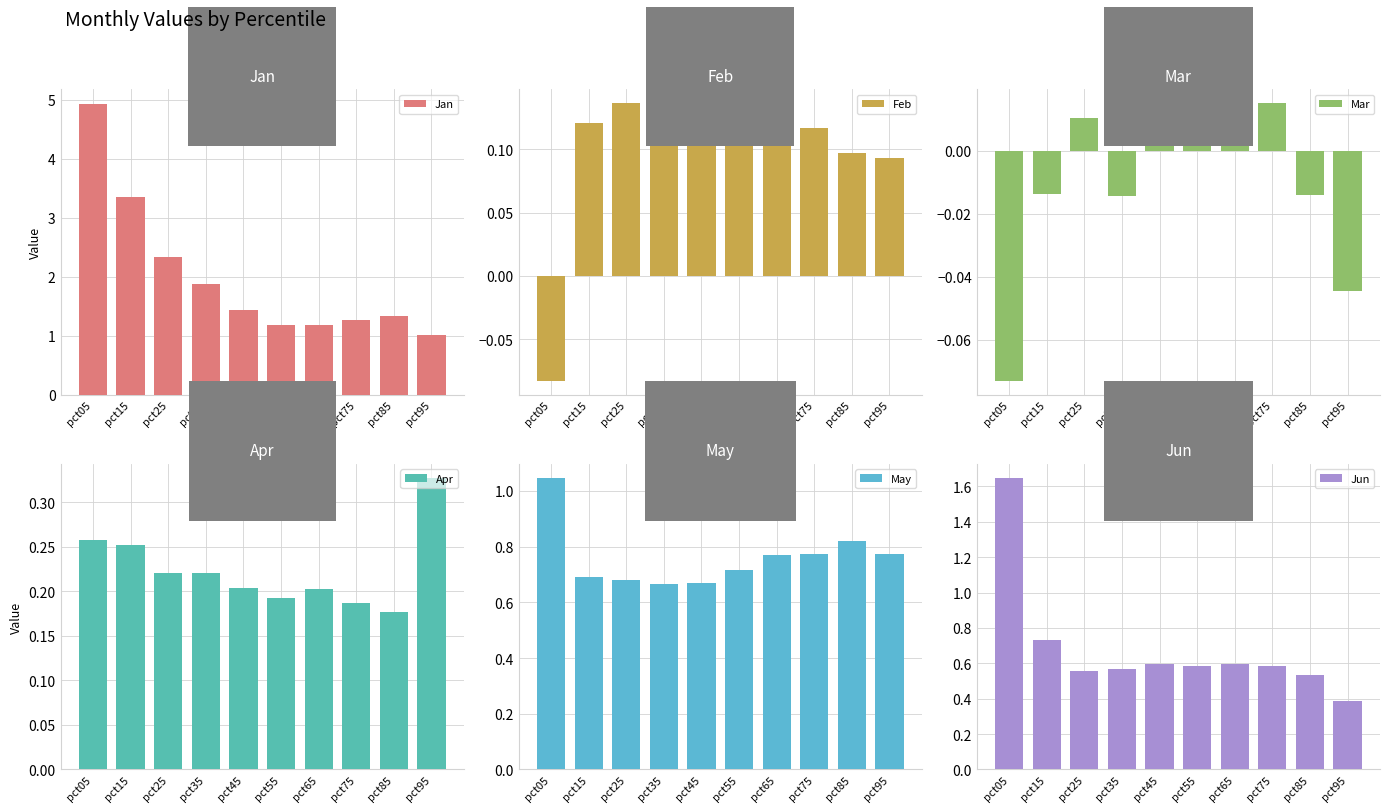

What is the difference between the second highest and minimum values in the Mar series?

0.1